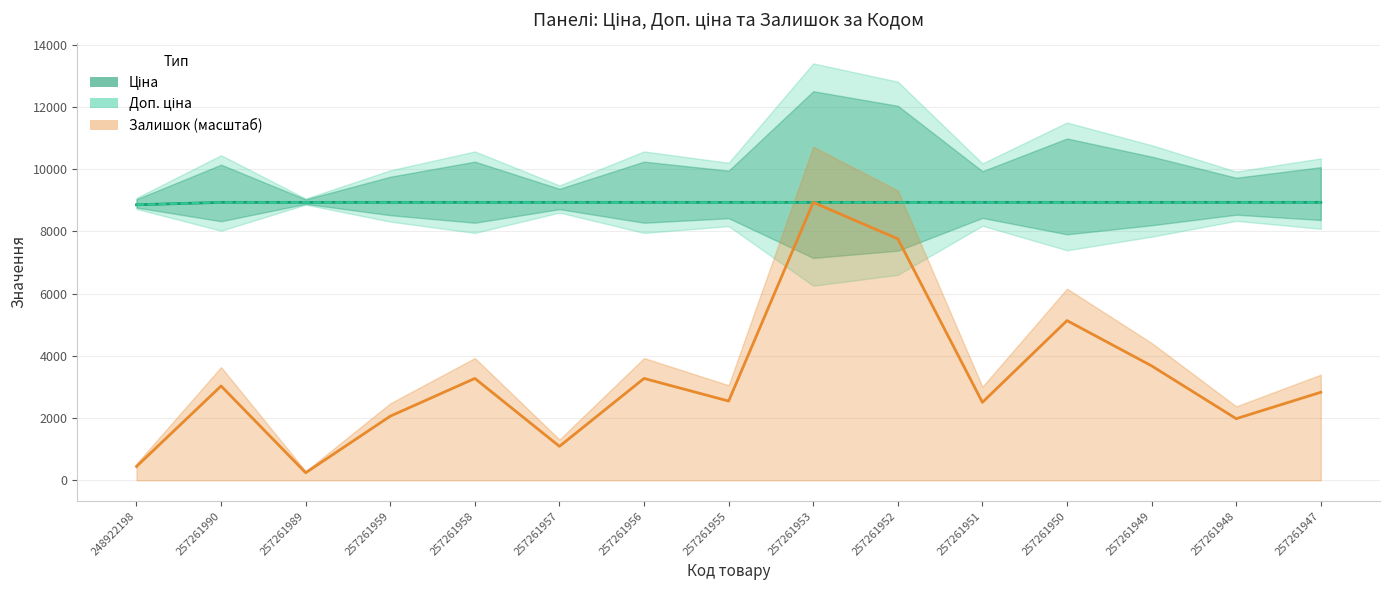

What is the difference between the maximum and minimum values in the Ціна series?

77.5